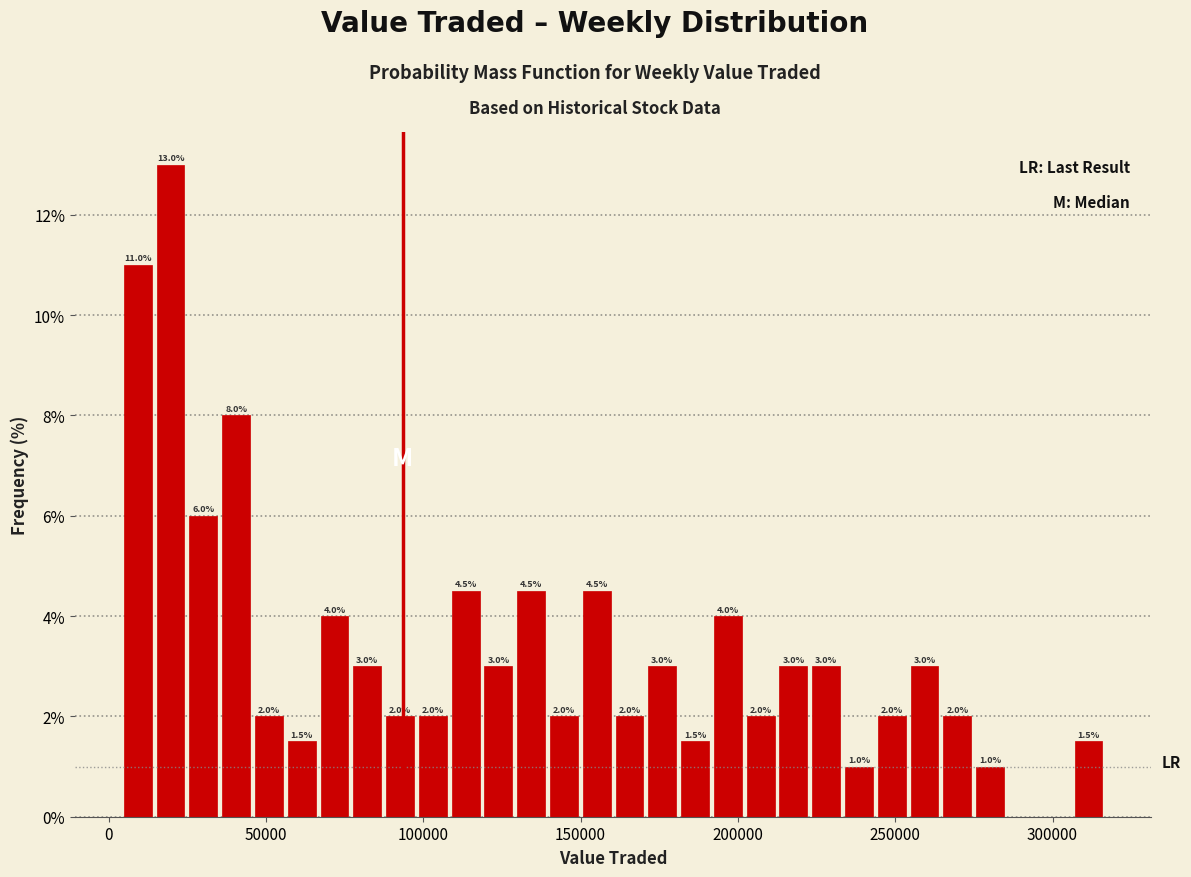

Around what value on the x-axis is the tallest bar? Give the approximate position of its centre, as read against the axis.

20000